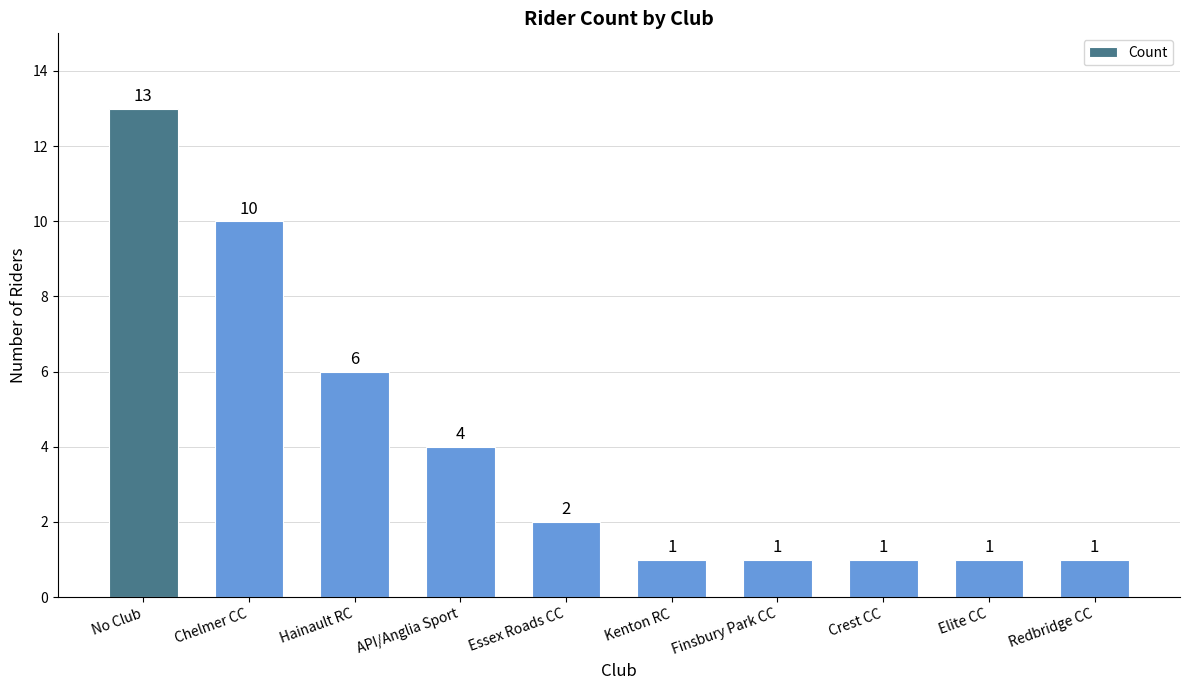

Reading left to right, transcribe all the data shown in this chart.

13	10	6	4	2	1	1	1	1	1